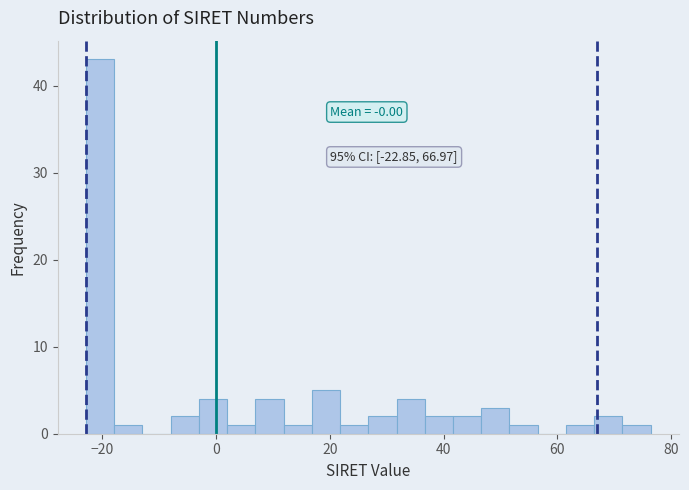

Read against the x-axis, roughly where is the centre of the tallest bar?

-20